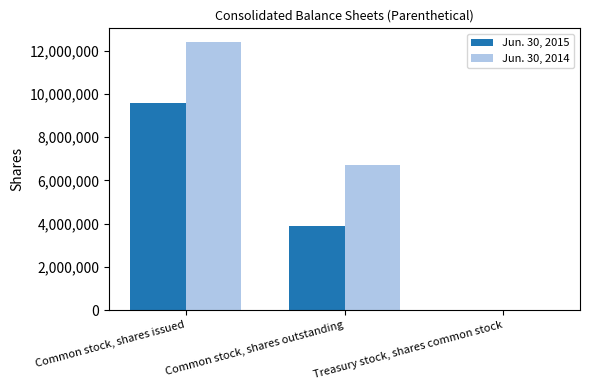

What is the highest value of the Jun. 30, 2015 series?

9584675